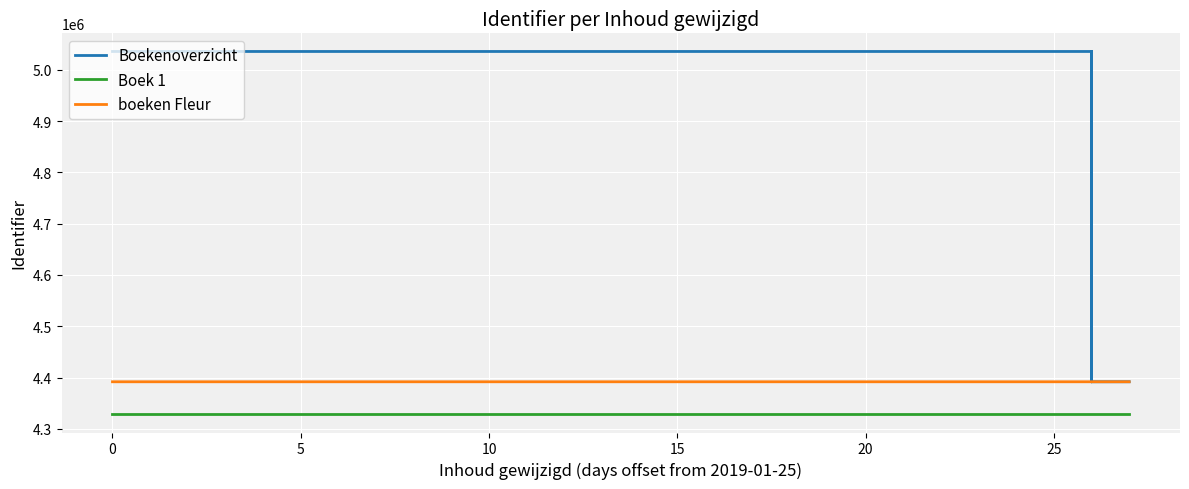

What is the maximum value shown in the chart?

5035719